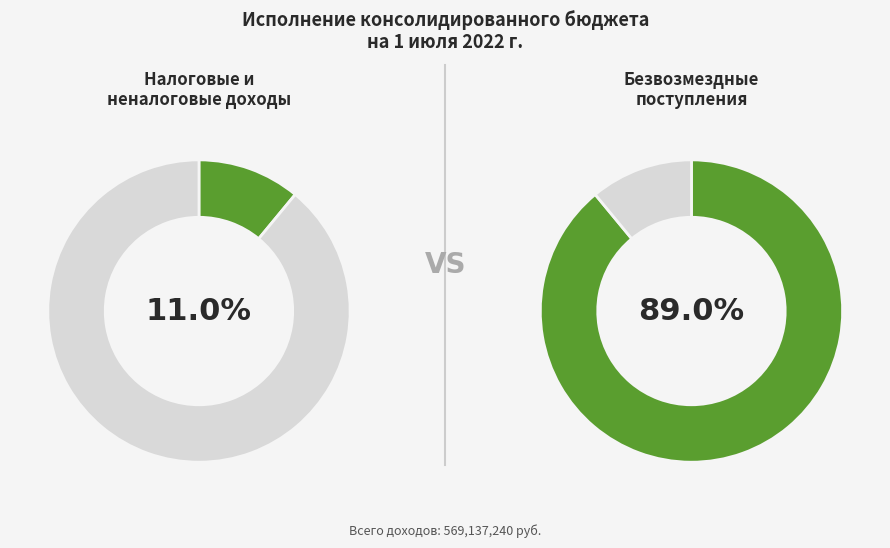

The БЕЗВОЗМЕЗДНЫЕ ПОСТУПЛЕНИЯ slice represents 89% of the pie. True or false?

True